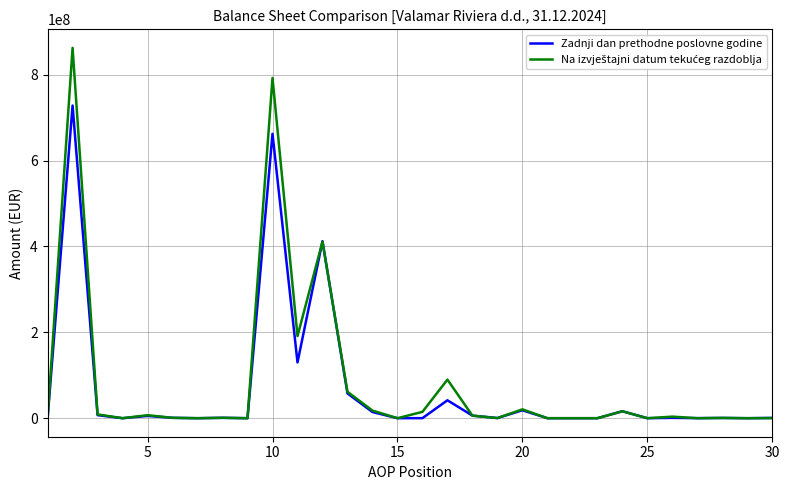

What is the maximum value for Zadnji dan prethodne poslovne godine?

728032913